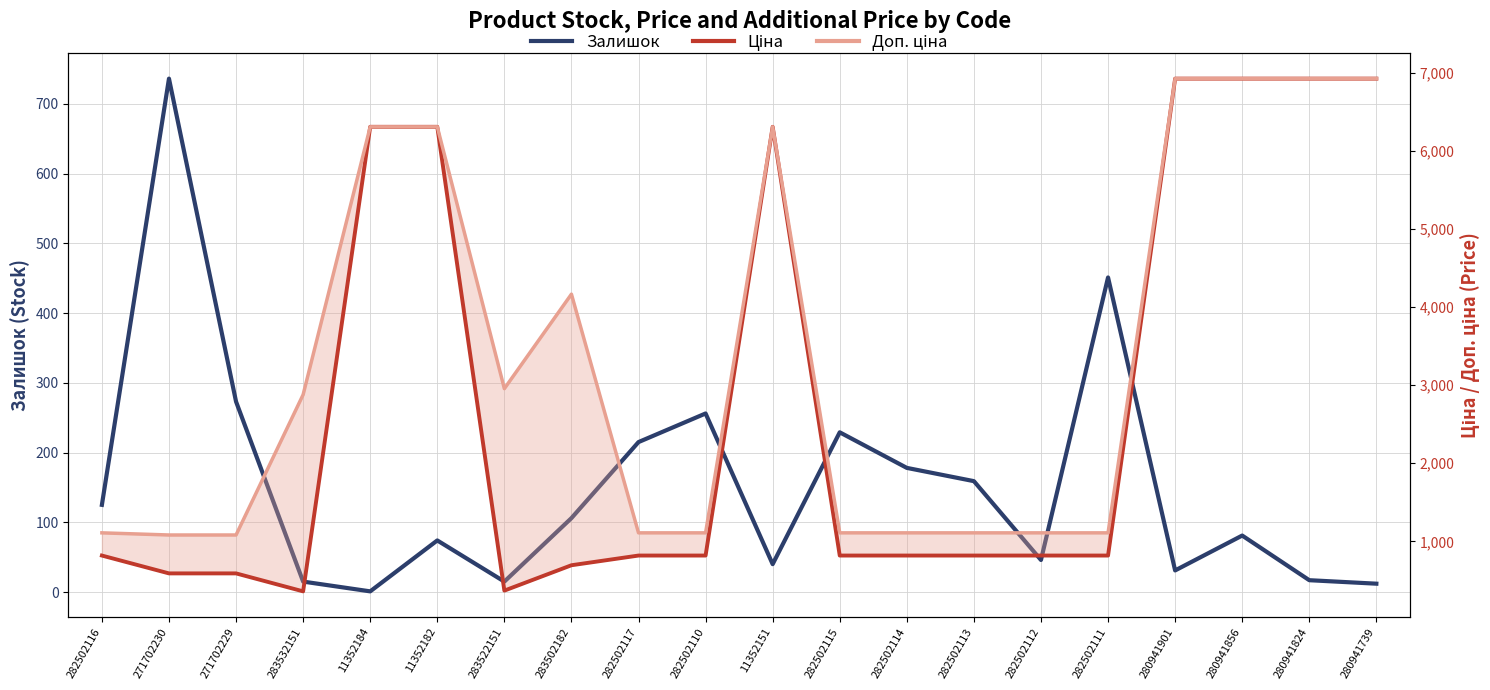

The Залишок series shows 1.0 at 11352184. True or false?

True